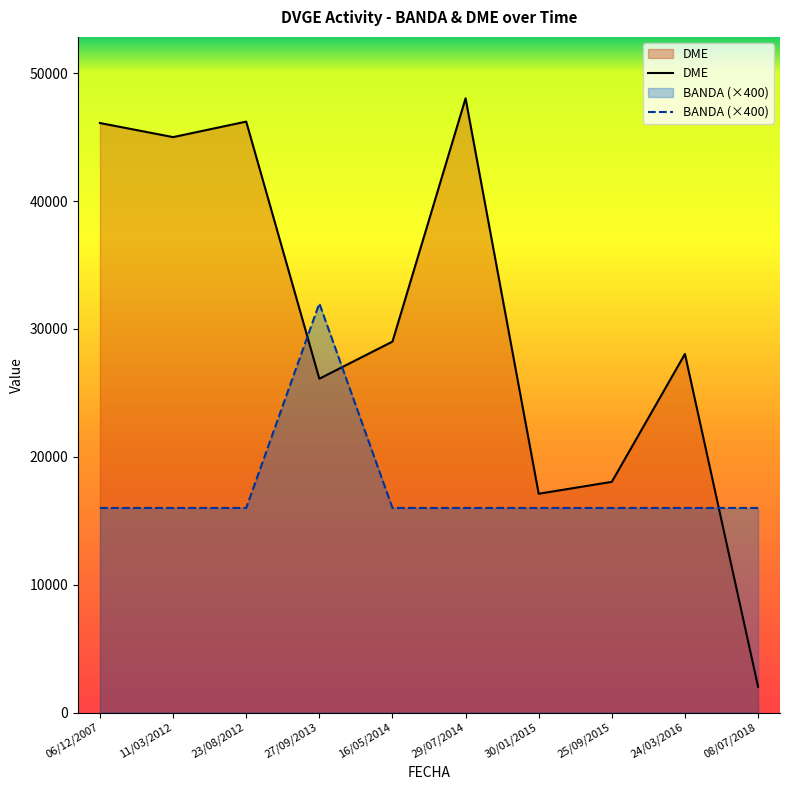

In DME, how many points are lower than both neighbors (excluding endpoints)?

3